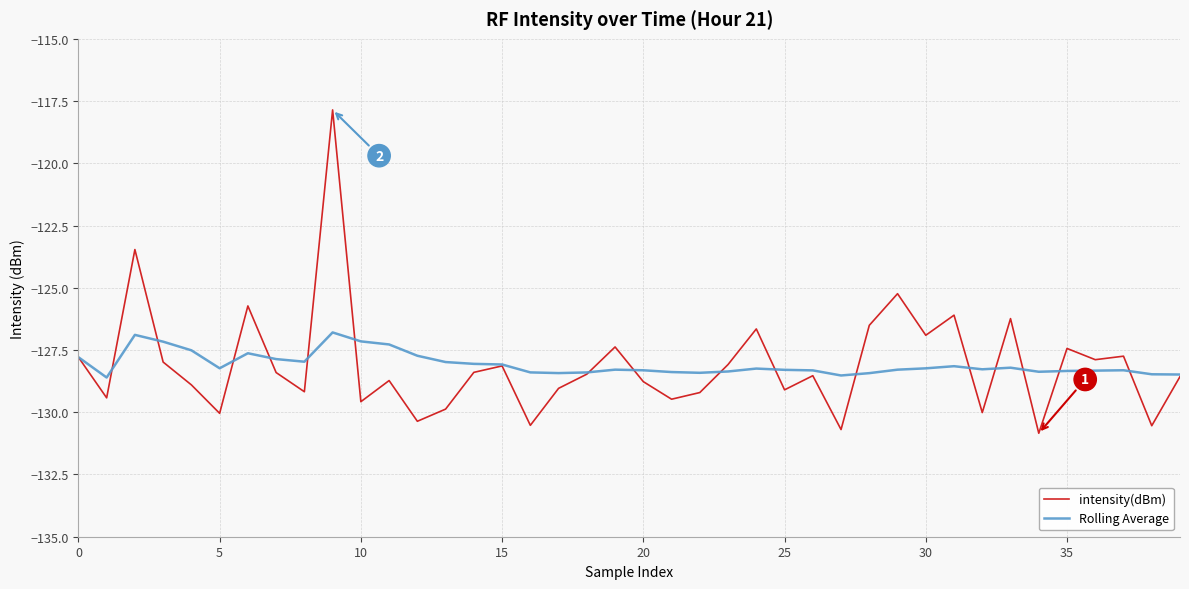

Which series has the largest range (max minus min)?

intensity(dBm)